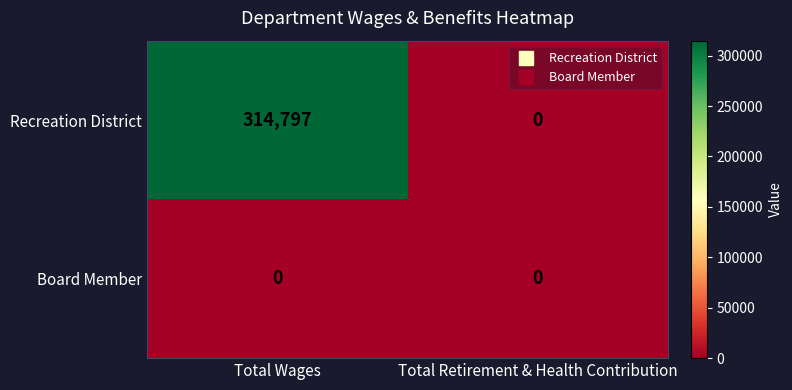

Which series changed the most between Total Wages and Total Retirement & Health Contribution?

Recreation District